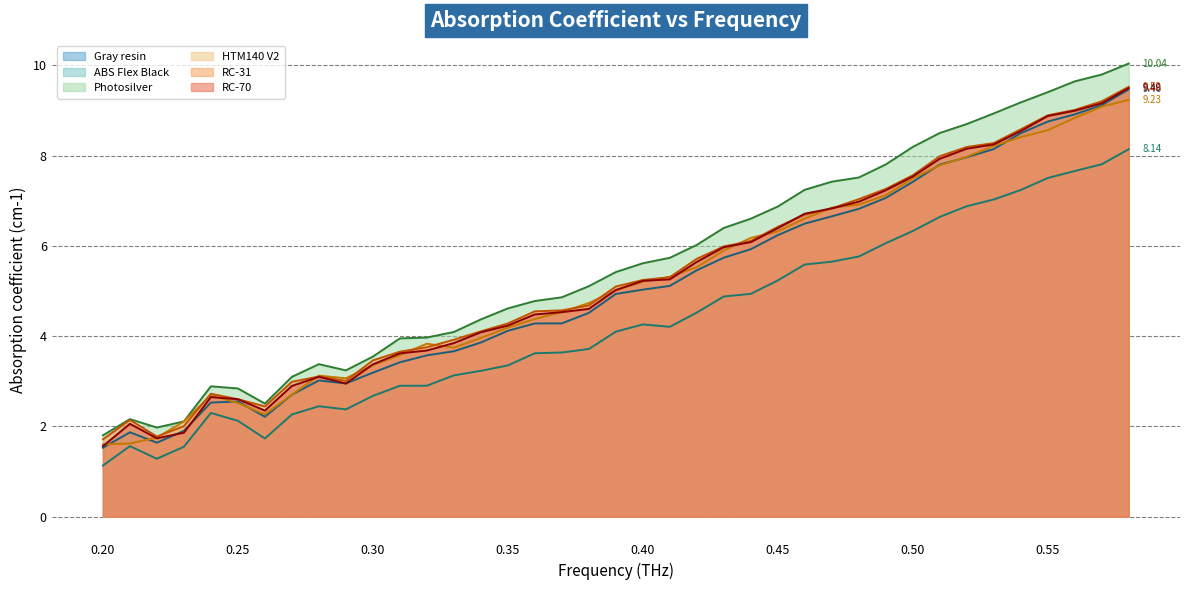

Where does the ABS Flex Black series first go above 4?

0.35004